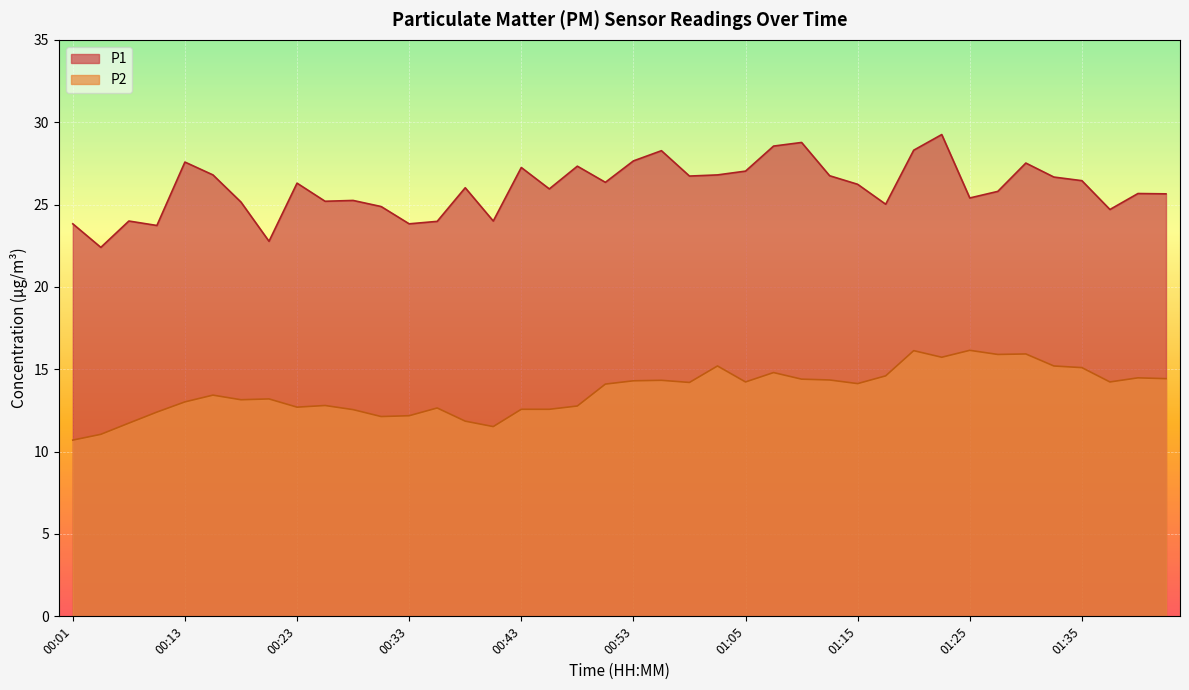

What is the smallest value displayed?

10.7